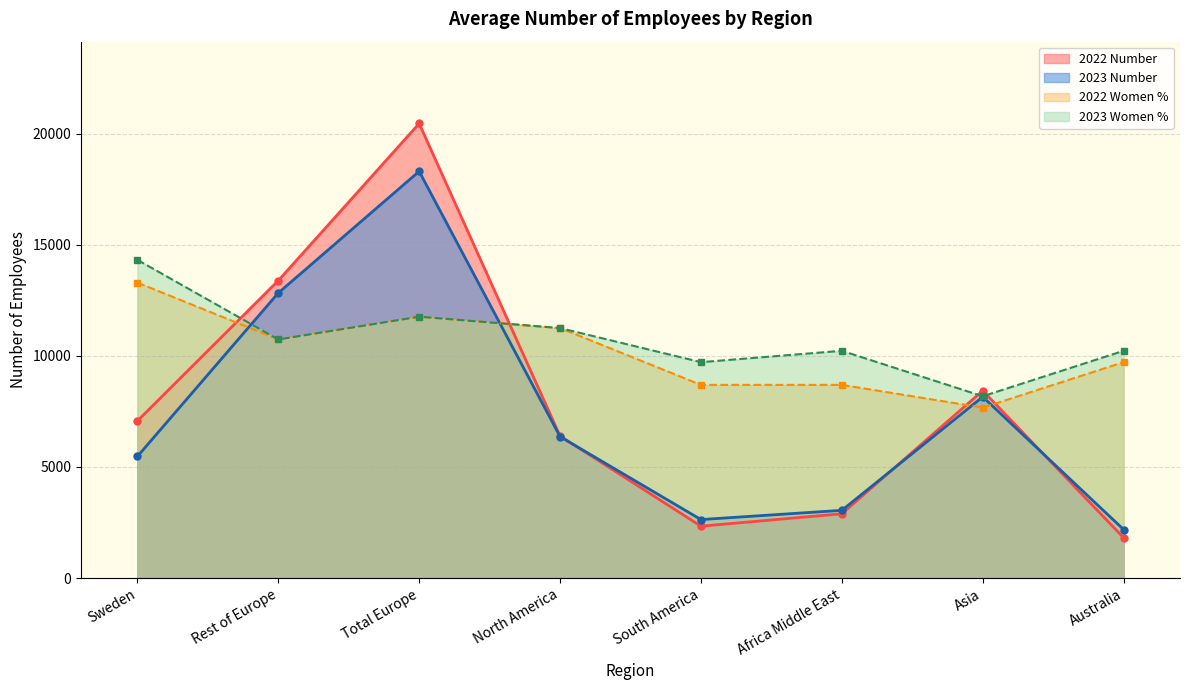

What is the difference between the maximum and minimum values in the 2022 Number series?

18639.0